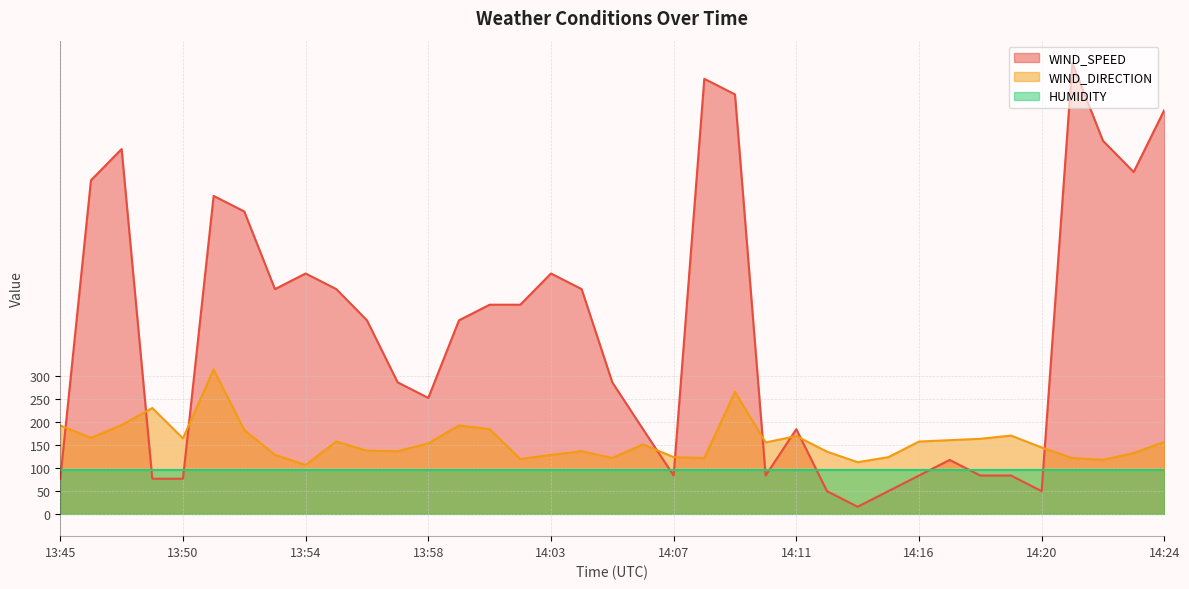

Rank the series by their average value, from highest to lowest.

WIND_SPEED, WIND_DIRECTION, HUMIDITY